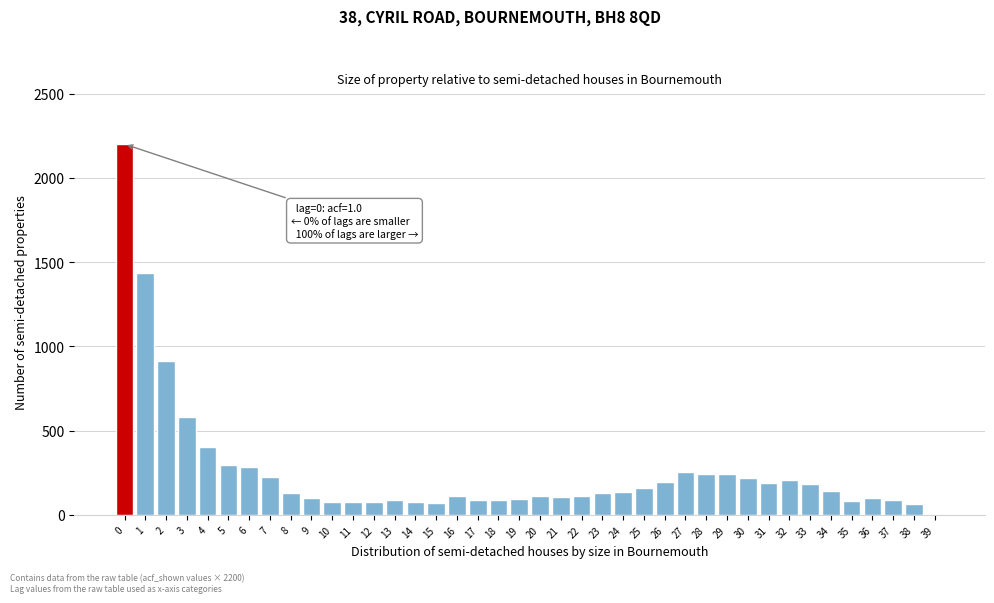

What is the change in value from 6 to 12?

-209